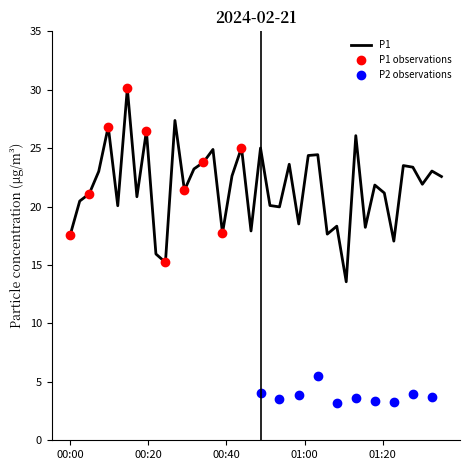

What is the lowest value of the P1 series?

13.6